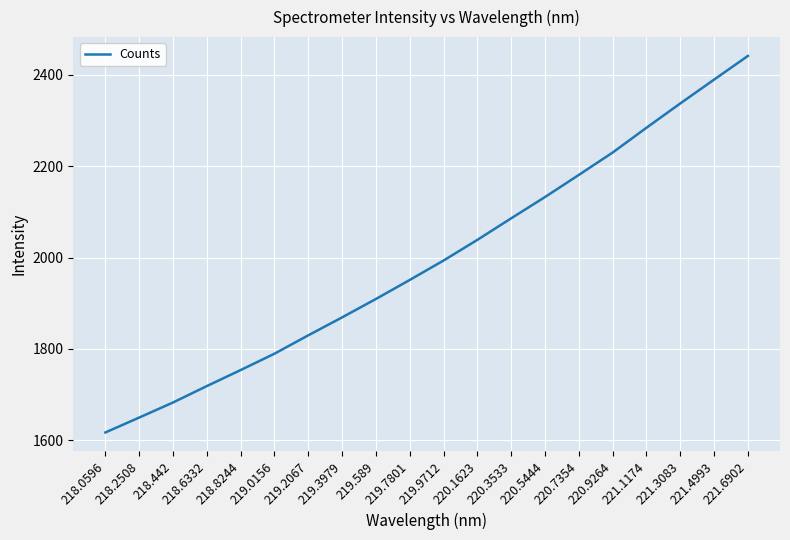

Rank the categories by value from highest to lowest.

221.6902, 221.4993, 221.3083, 221.1174, 220.9264, 220.7354, 220.5444, 220.3533, 220.1623, 219.9712, 219.7801, 219.589, 219.3979, 219.2067, 219.0156, 218.8244, 218.6332, 218.442, 218.2508, 218.0596